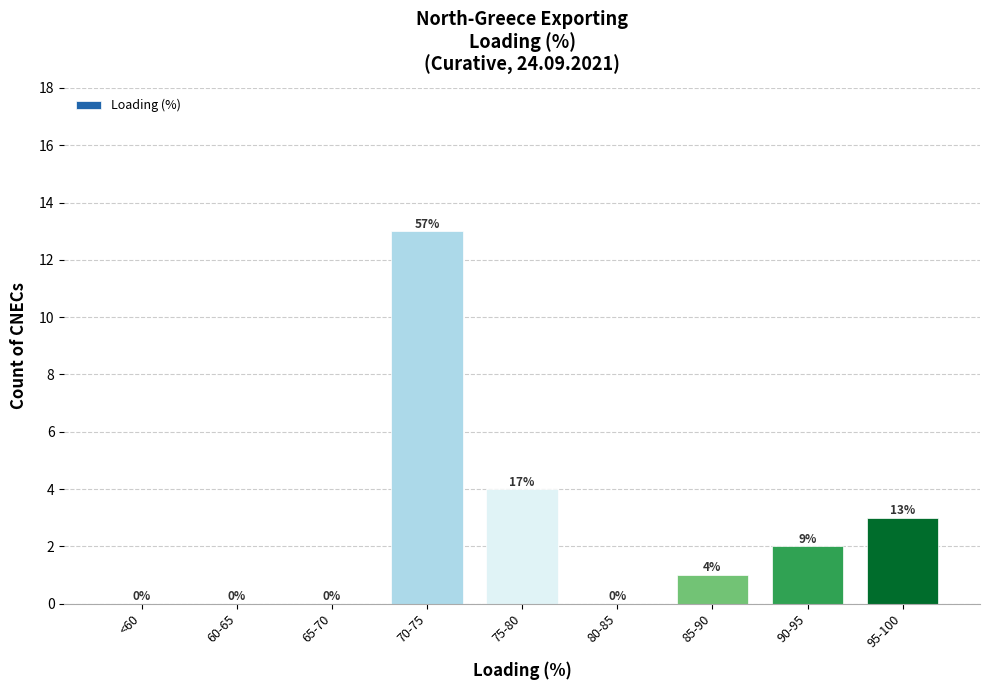

Reading left to right, transcribe all the data shown in this chart.

<60=0	60-65=0	65-70=0	70-75=13	75-80=4	80-85=0	85-90=1	90-95=2	95-100=3